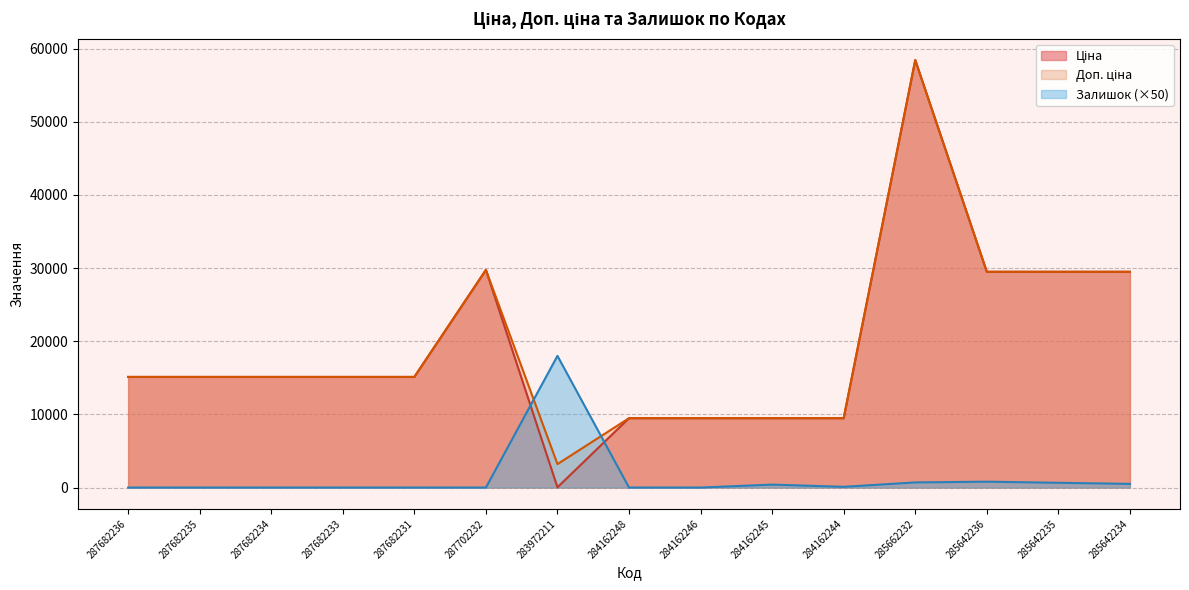

What is the sum of the Ціна values at 284162244 and 285642236?

38971.6